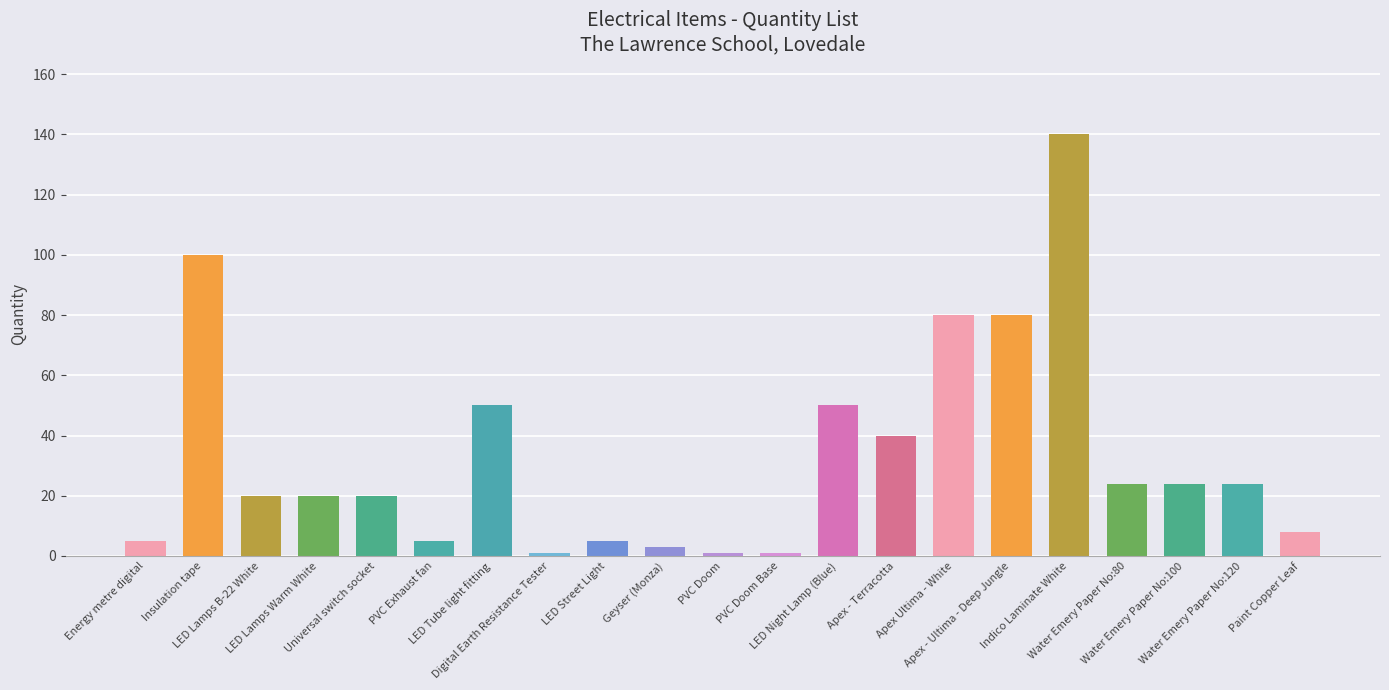

What is the sum of all values?

701